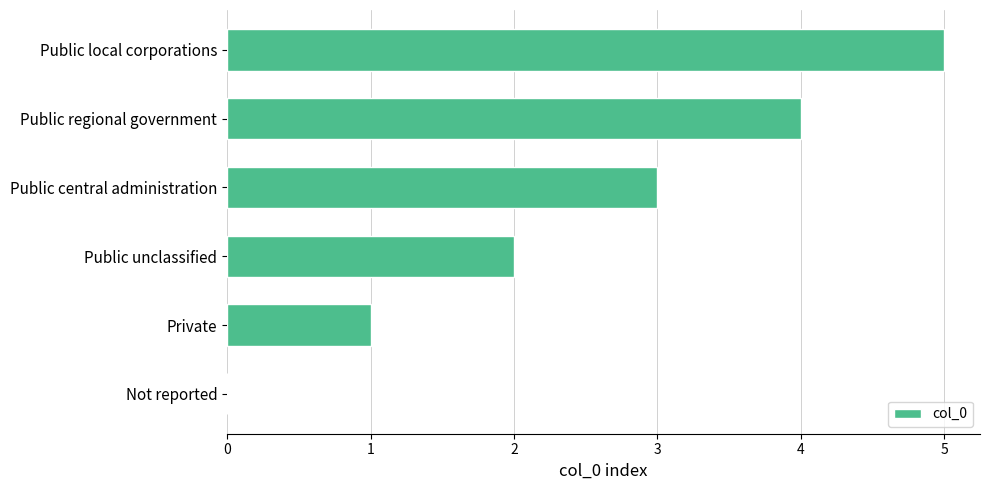

Between Public central administration and Private, which is larger?

Public central administration